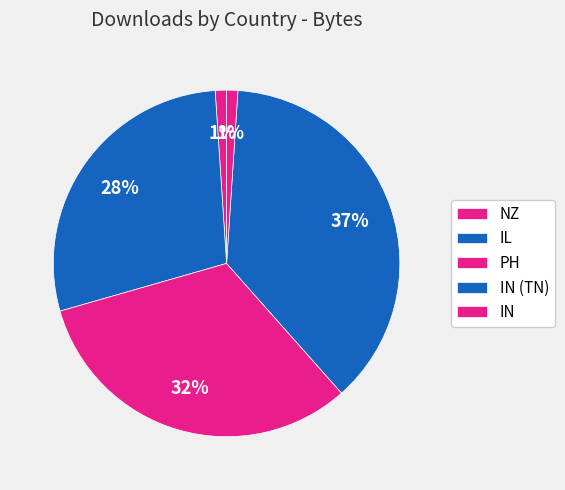

How many segments does this pie chart have?

5